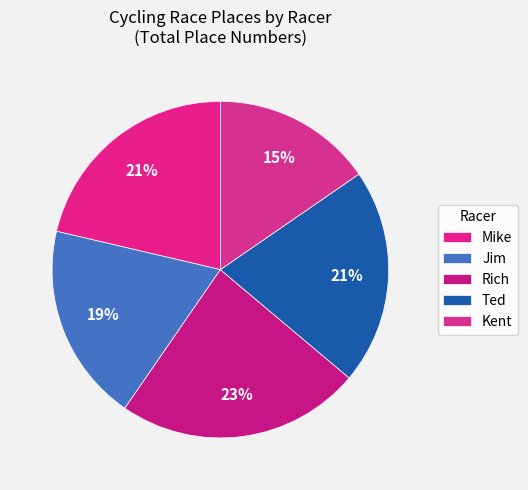

Count the number of slices in the pie.

5